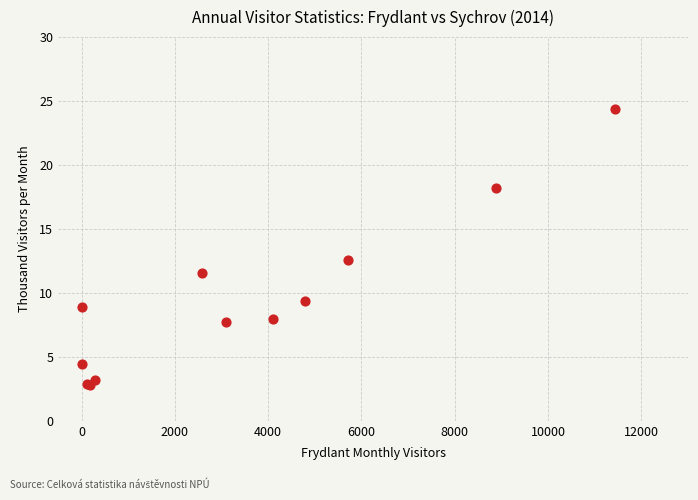

What Y value in the scatter plot is closest to 13?

12.6